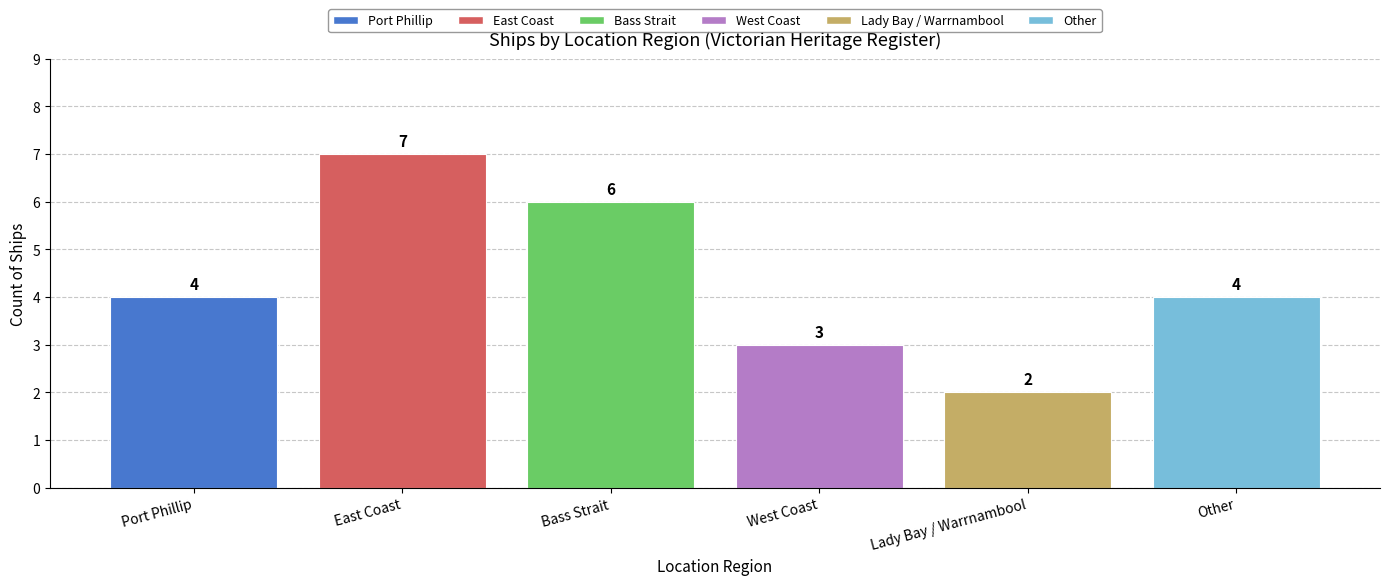

What is the label of the 6th bar from the right?

Port Phillip